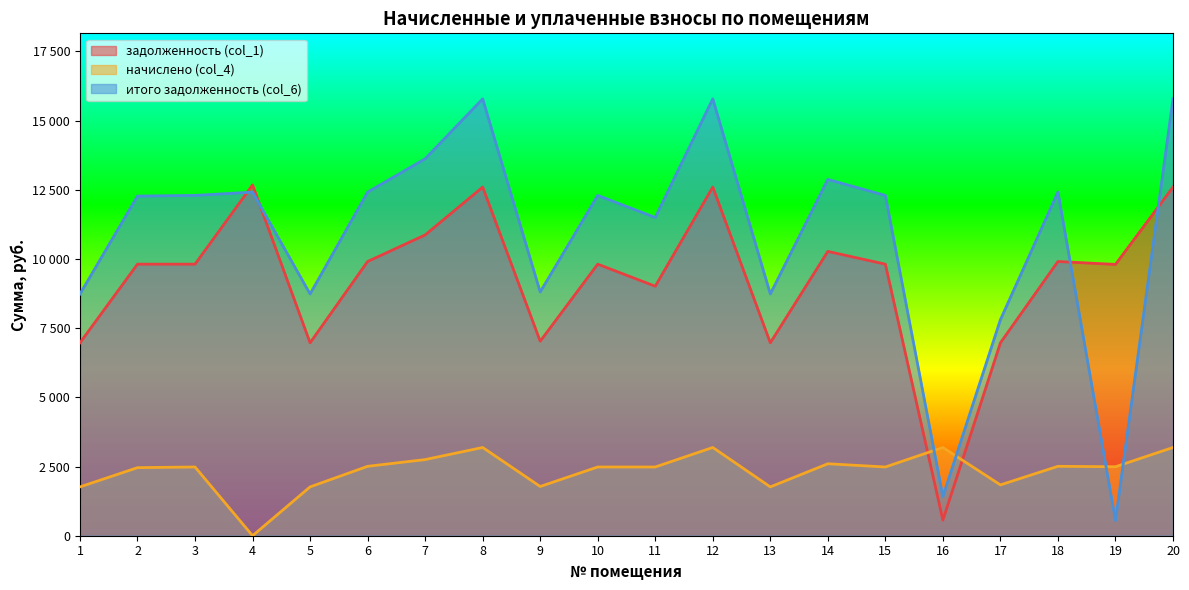

How many intersections are there between начислено (col_4) and задолженность (col_1)?

2